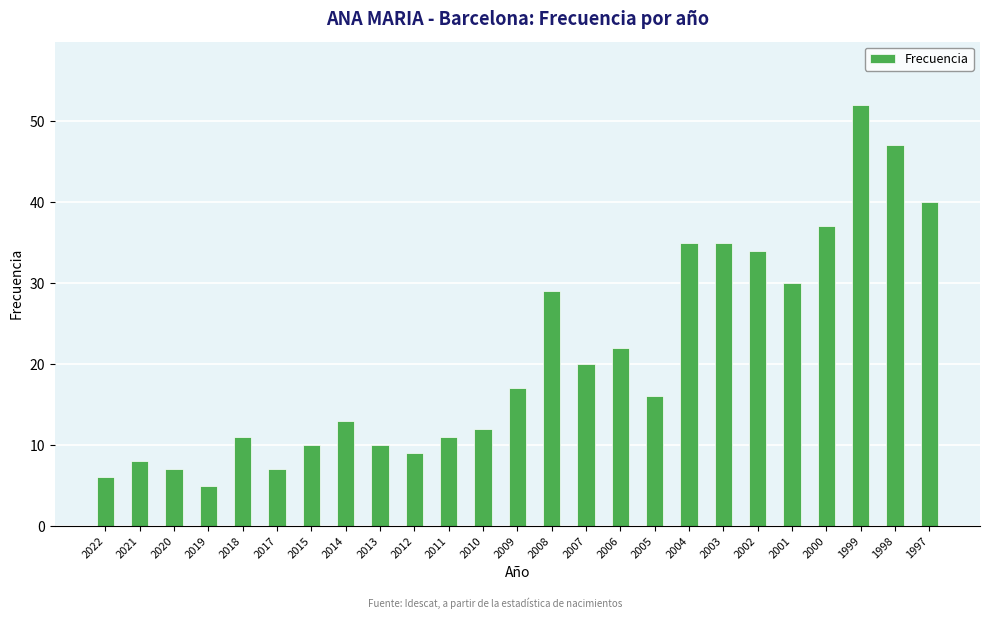

What is the difference between the maximum and second lowest values?

46